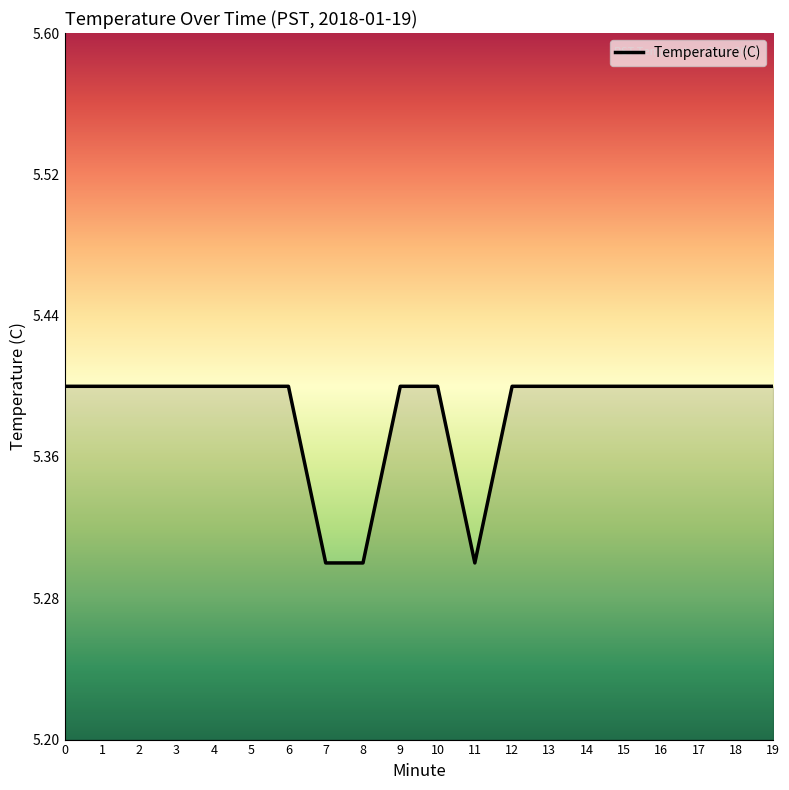

What is the change in value from 4 to 11?

-0.1